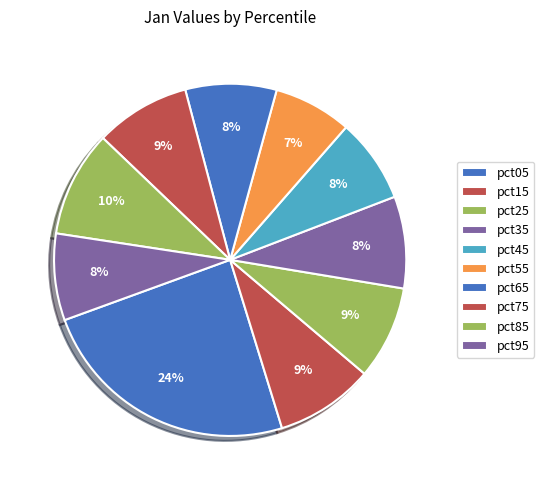

Is the sum of pct35 and pct95 greater than half?

No